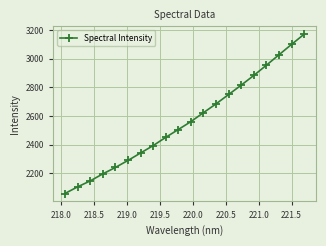

What is the sum of all values?

51303.5